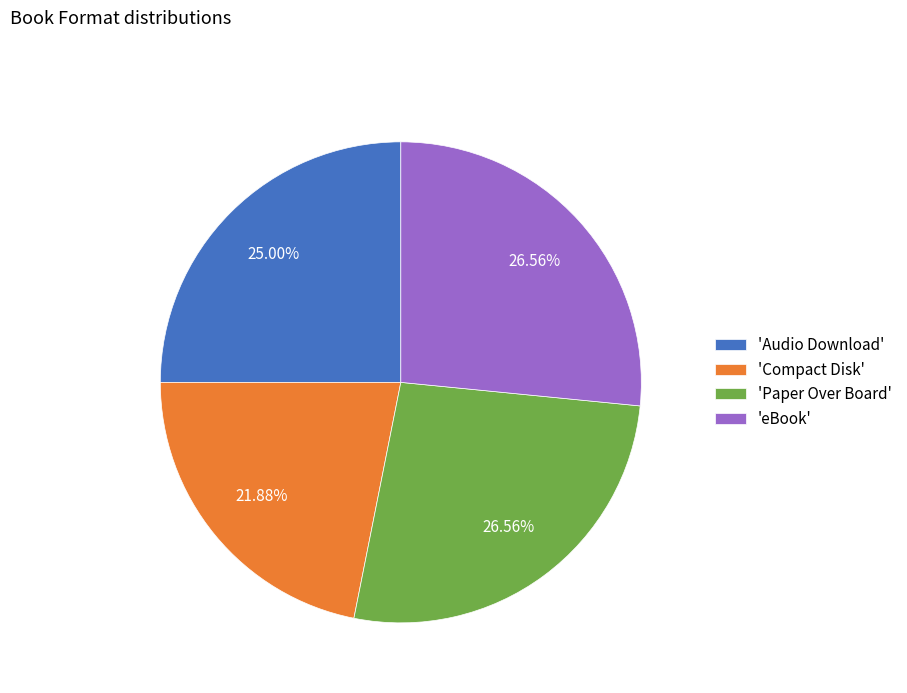

Count the number of slices in the pie.

4